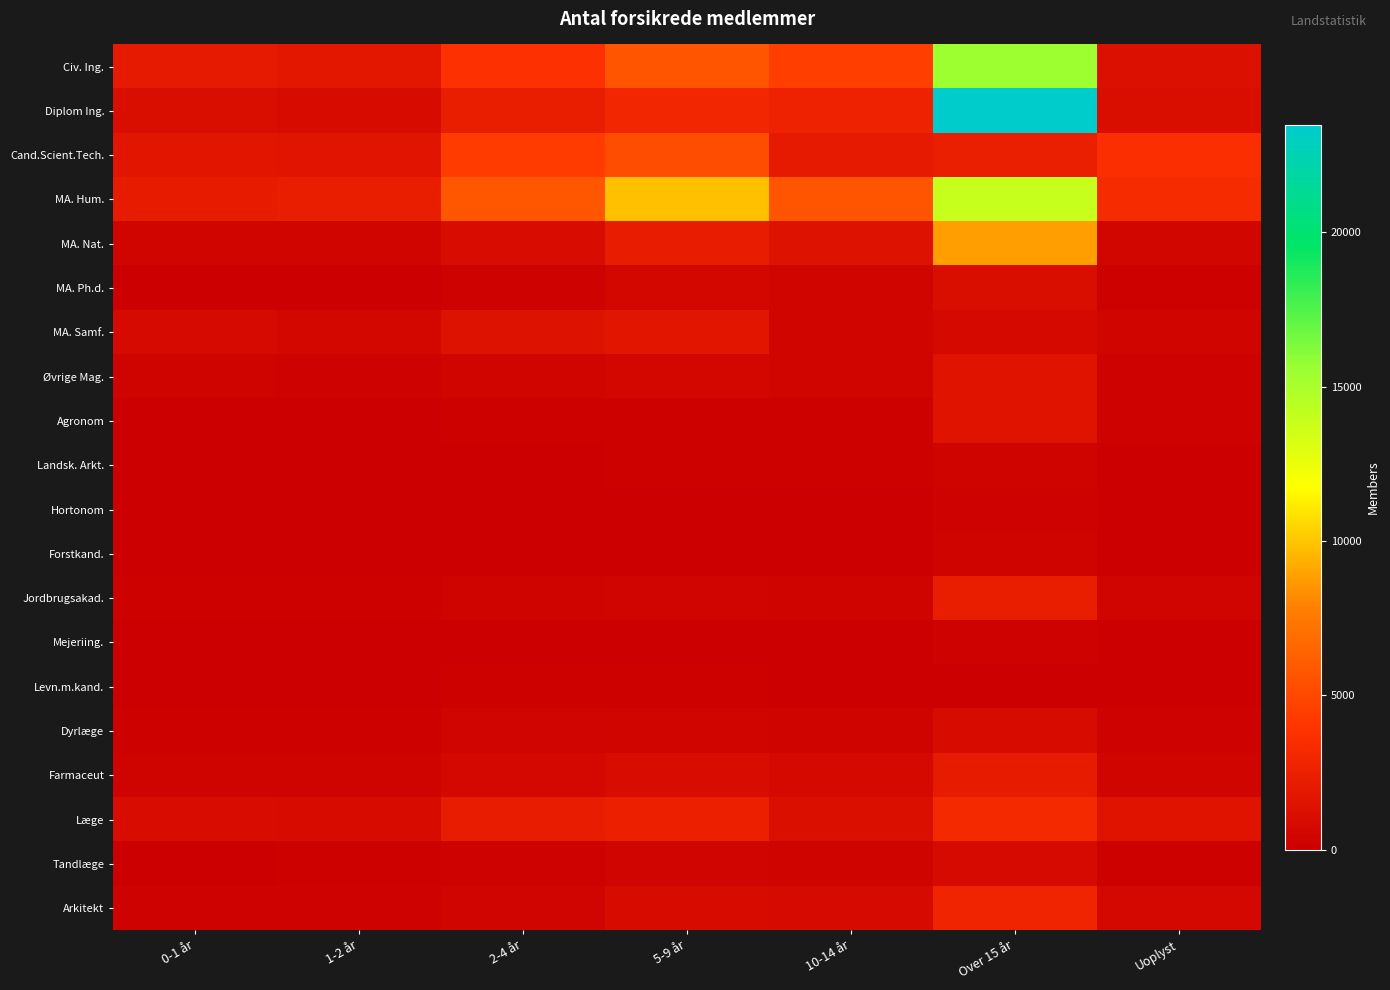

At which category is the sum across all series the highest?

Over 15 år